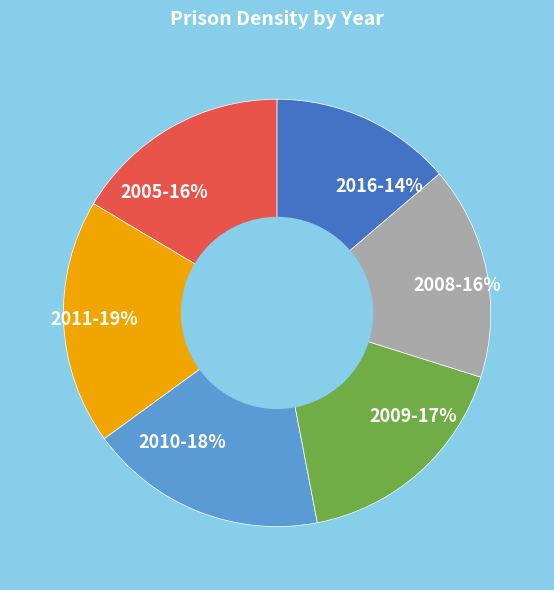

To the nearest percent, what is the combined percentage of 2016-14% and 2008-16%?

30%